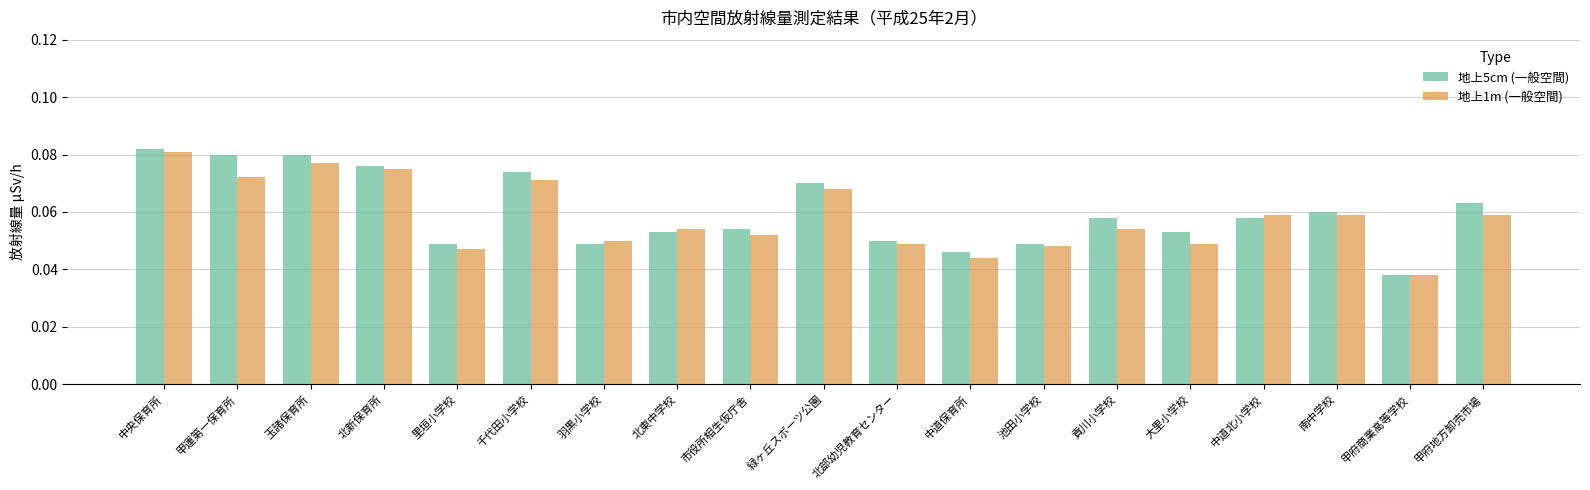

Are the bars grouped side by side (vs. stacked)?

Yes